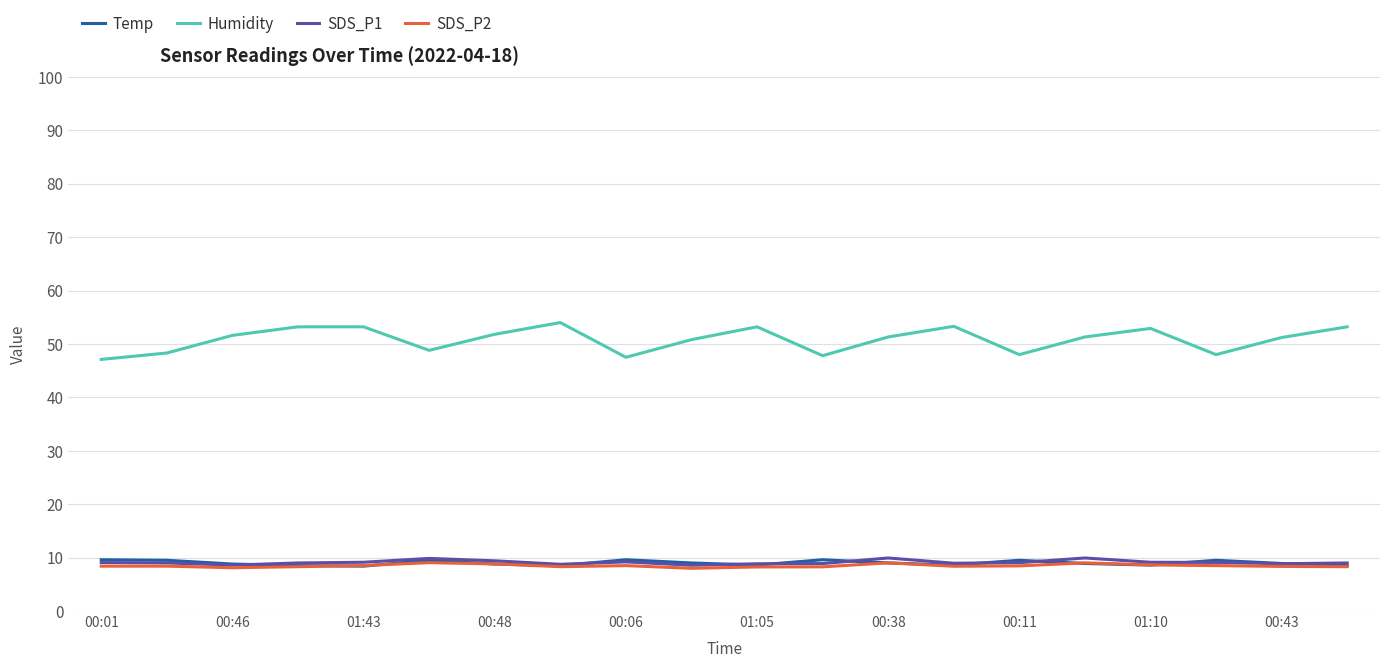

Which series has the widest spread of values?

Humidity